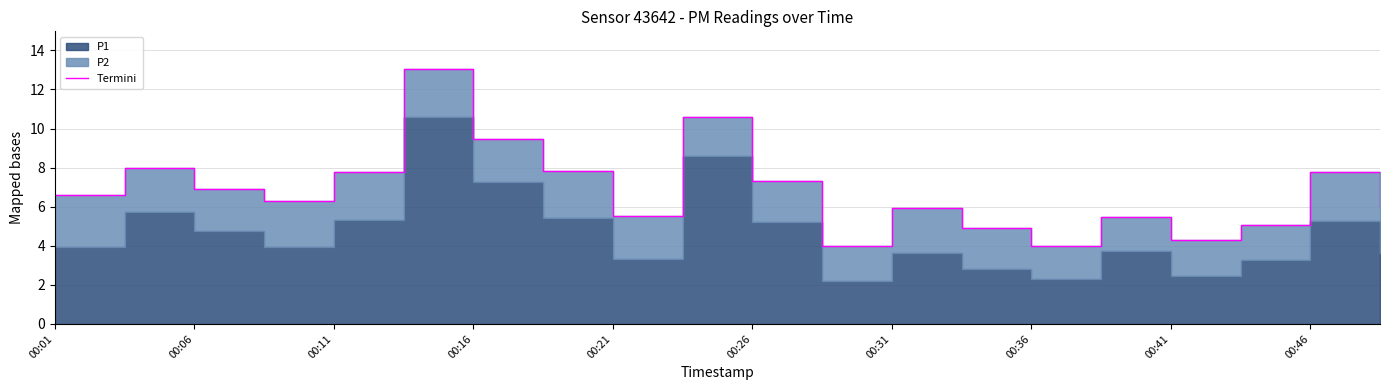

What is the difference between the maximum and minimum values?

9.0